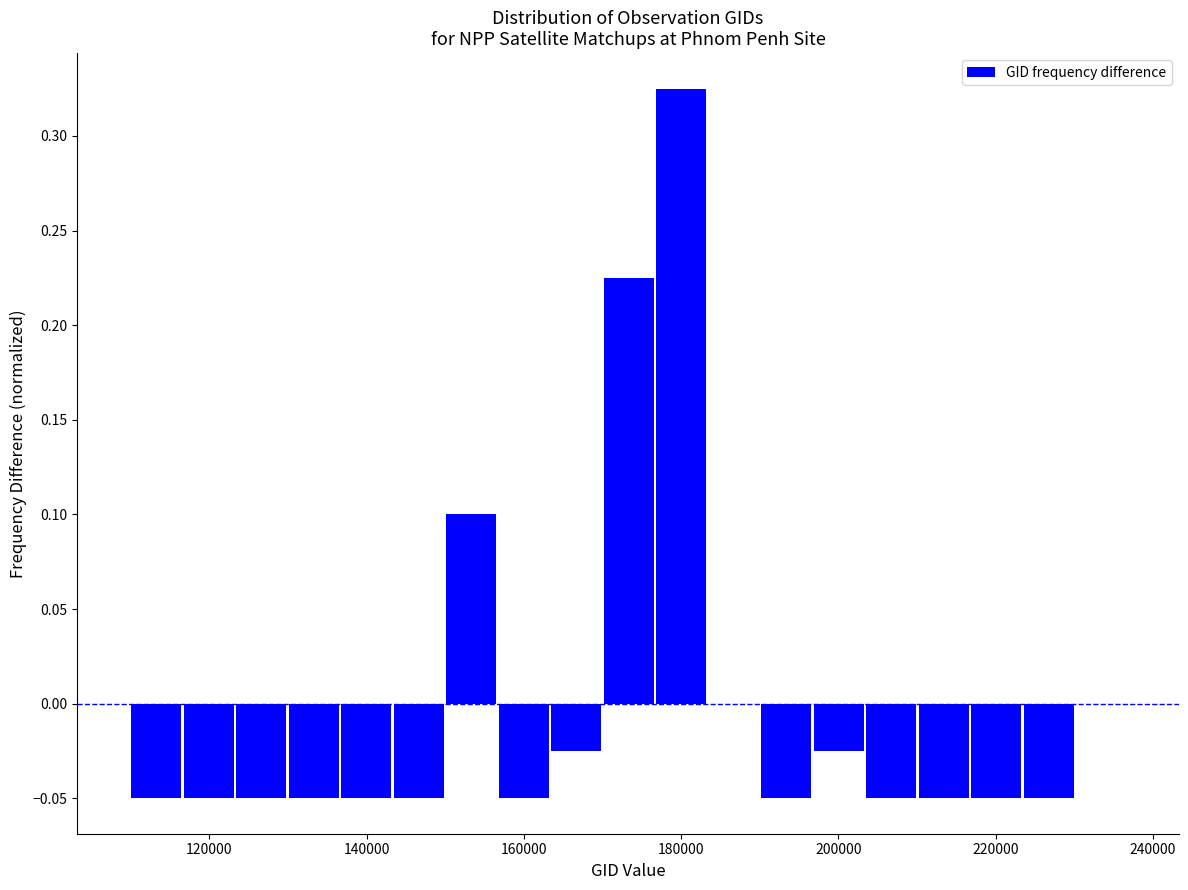

Read against the x-axis, roughly where is the centre of the tallest bar?

180000